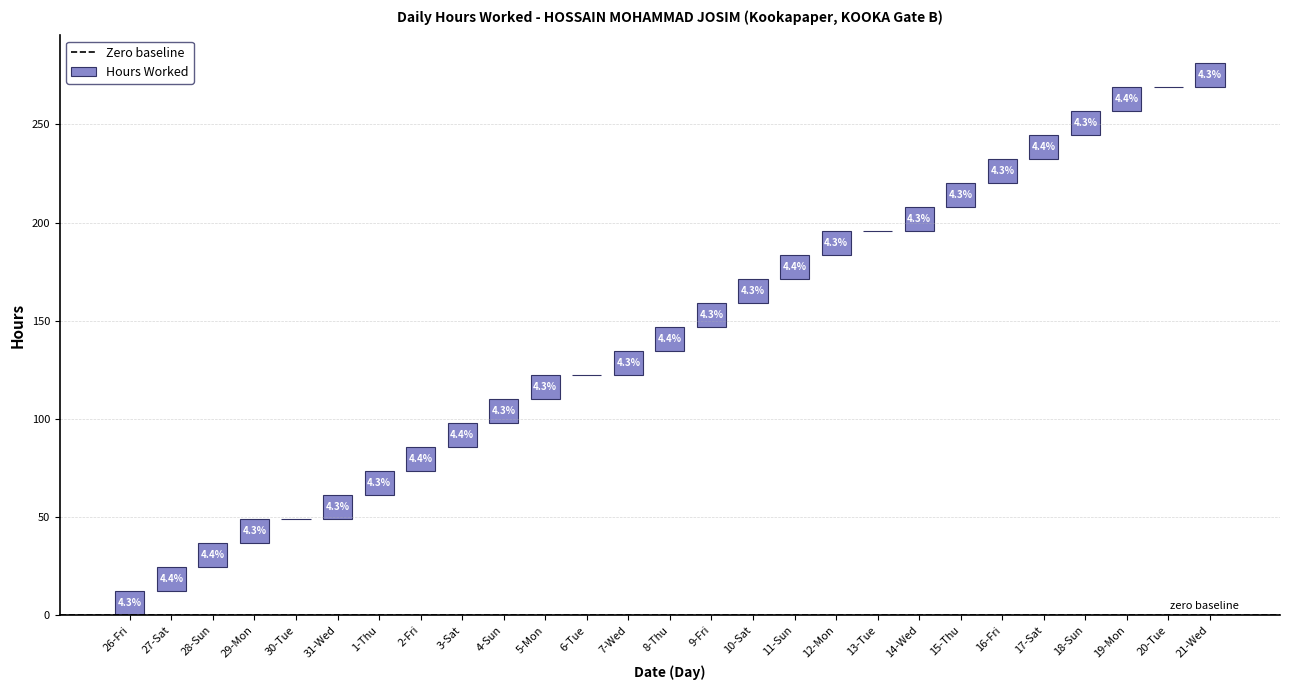

Reading right to left, list all the values displayed in this chart.

21-Wed=12.2	20-Tue=0.0	19-Mon=12.4	18-Sun=12.2	17-Sat=12.2	16-Fri=12.2	15-Thu=12.2	14-Wed=12.2	13-Tue=0.0	12-Mon=12.2	11-Sun=12.3	10-Sat=12.2	9-Fri=12.2	8-Thu=12.3	7-Wed=12.2	6-Tue=0.0	5-Mon=12.2	4-Sun=12.2	3-Sat=12.4	2-Fri=12.3	1-Thu=12.2	31-Wed=12.2	30-Tue=0.0	29-Mon=12.1	28-Sun=12.3	27-Sat=12.3	26-Fri=12.2